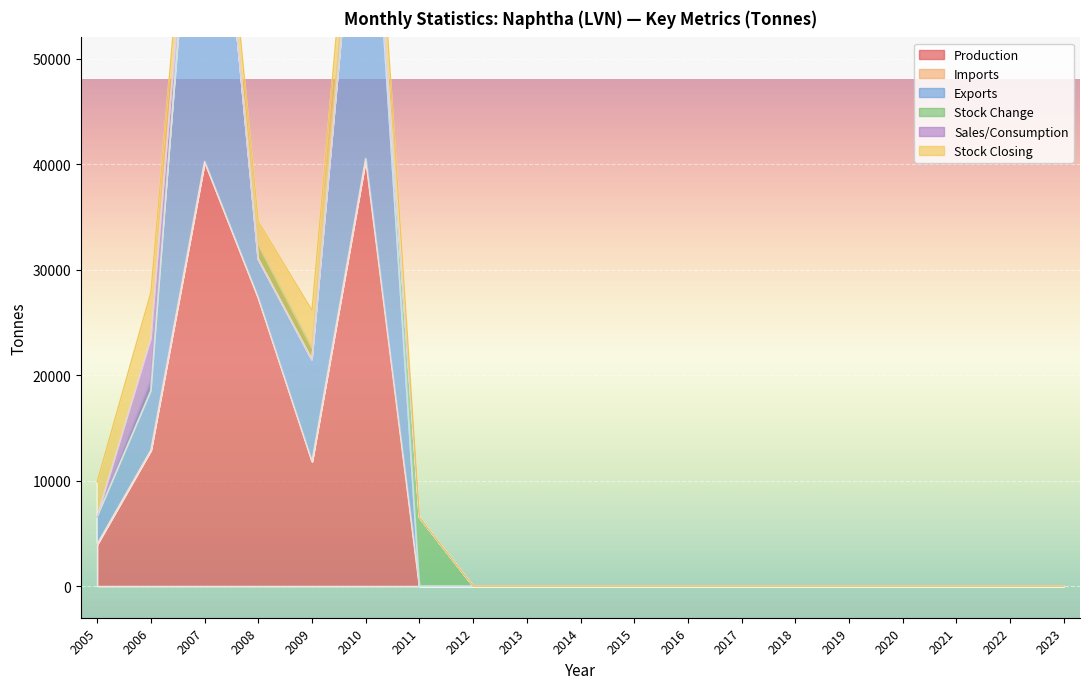

How many data points does each series have?

19